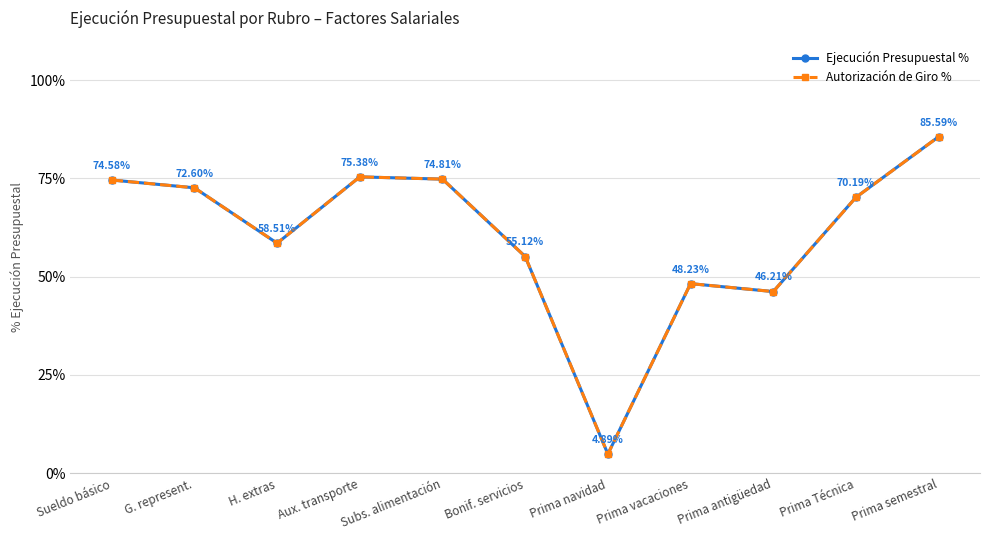

Does the chart display data point markers on the line(s)?

Yes